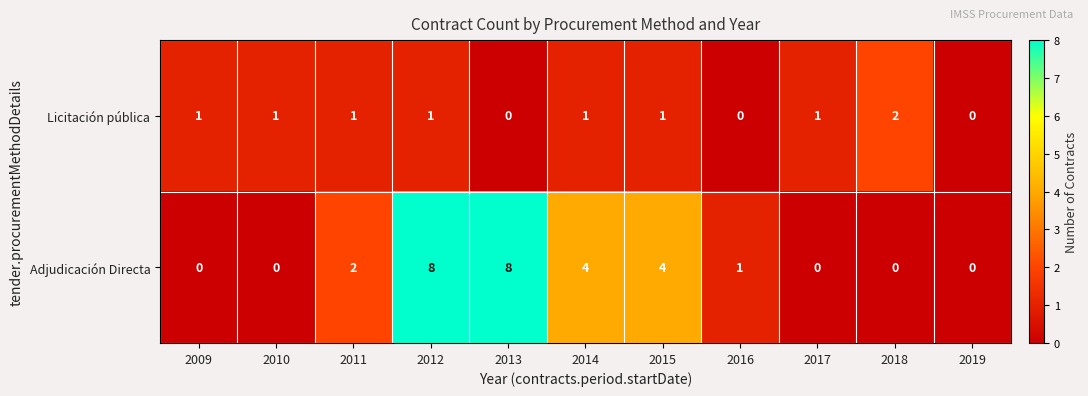

What is the difference between the Adjudicación Directa values at 2013 and 2019?

8